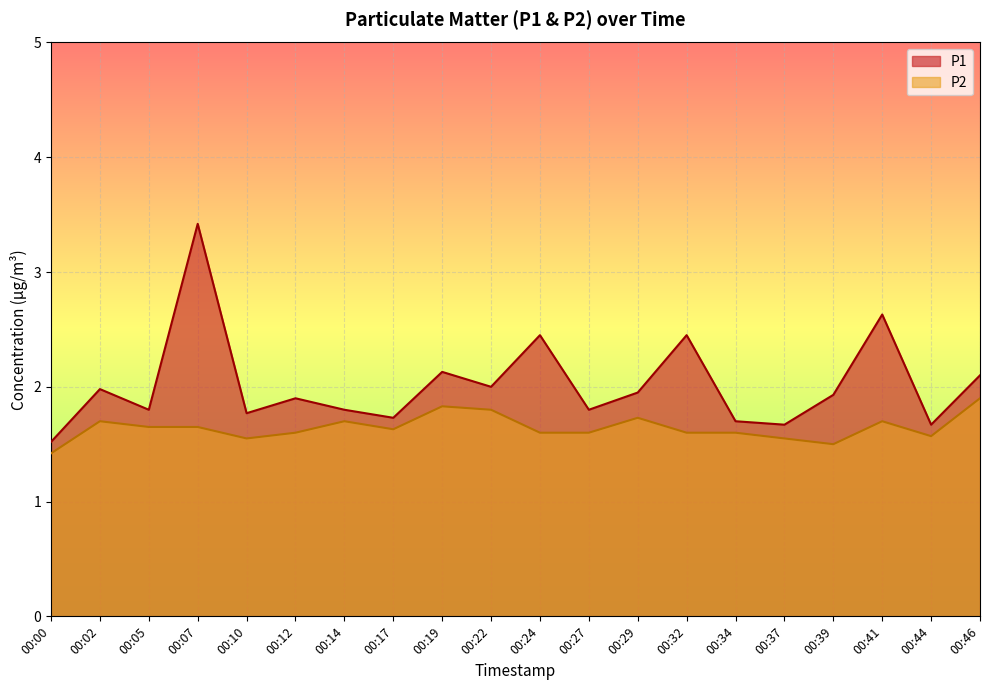

True or false: P1 and P2 intersect in this chart.

False